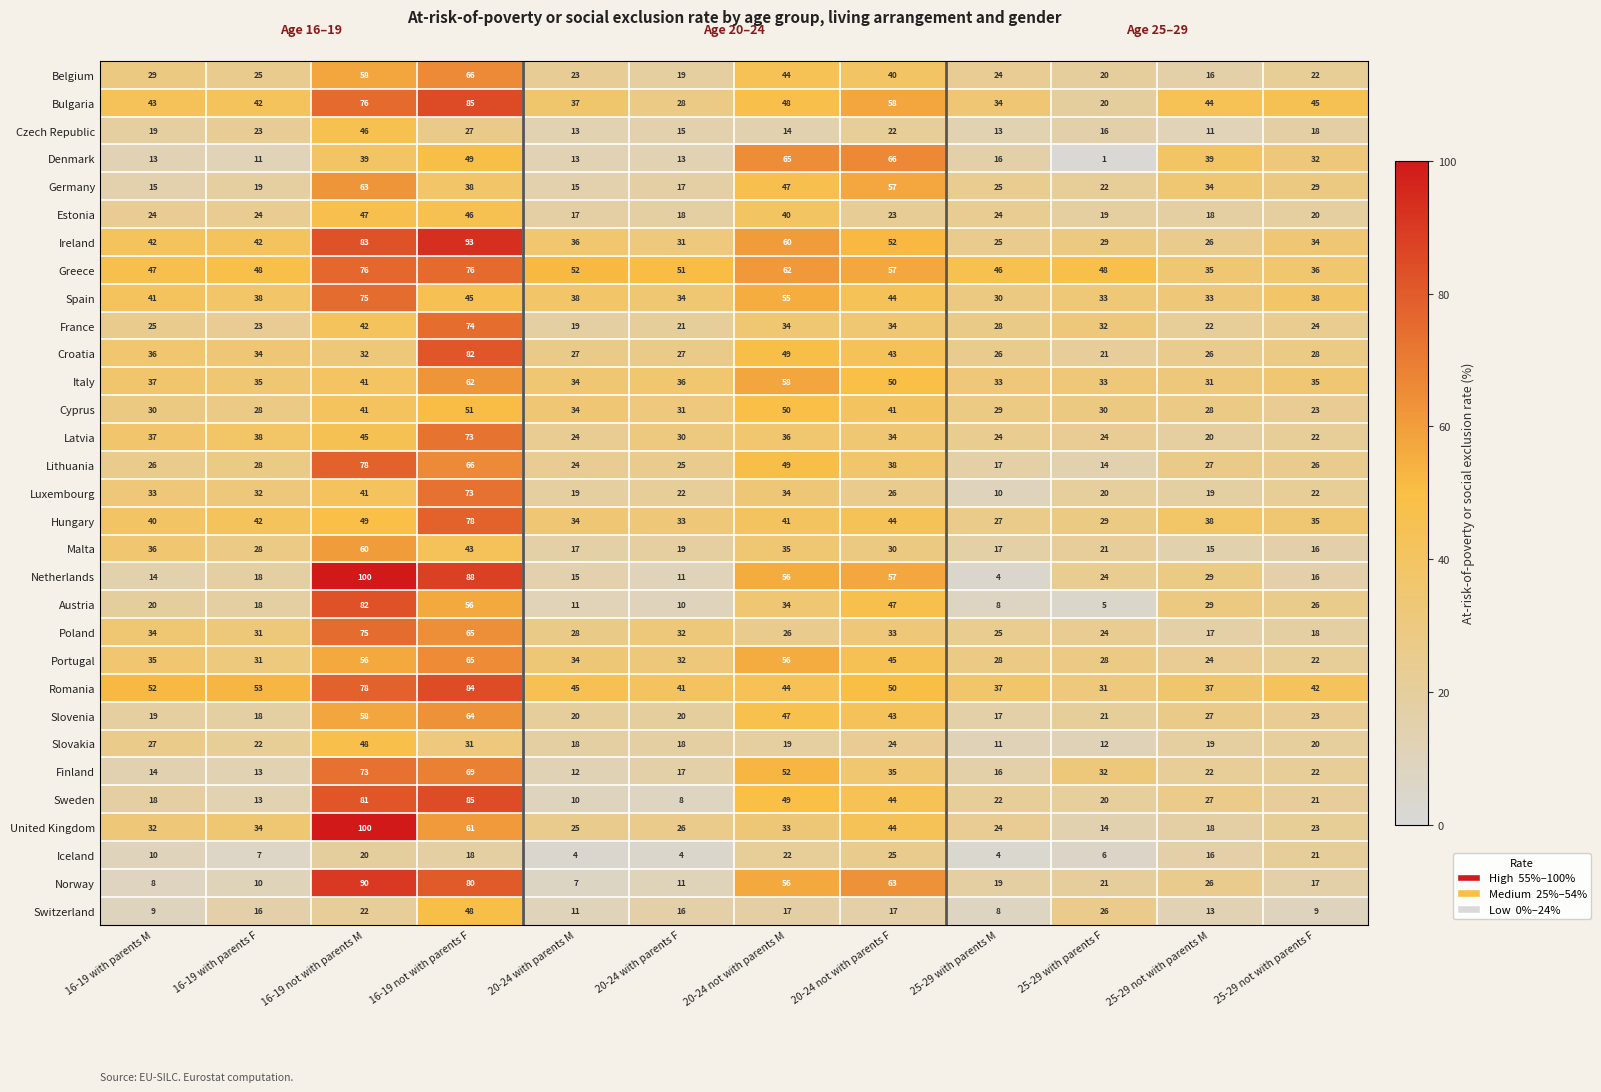

What is the sum of all Germany values?

381